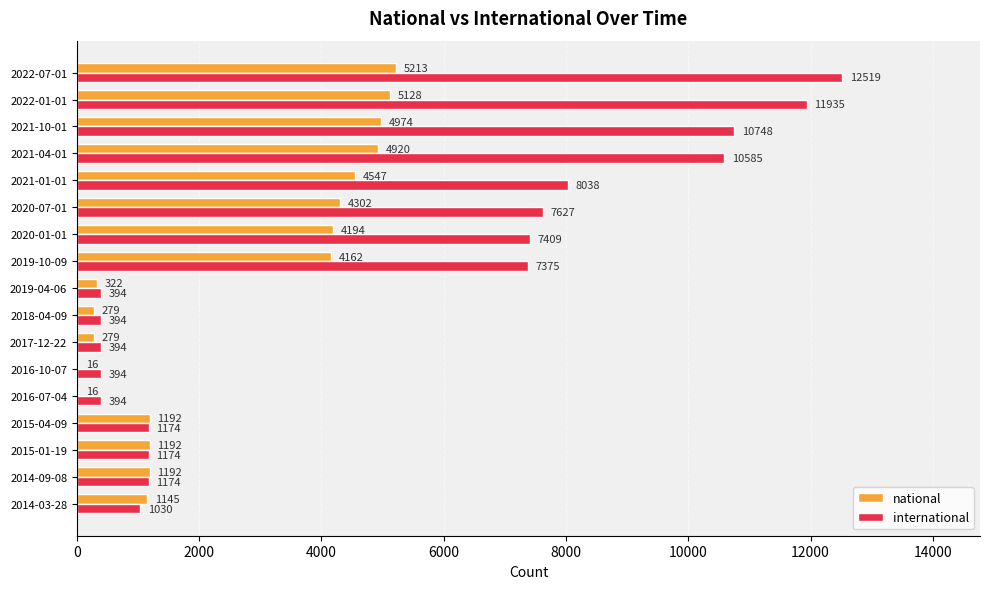

What is the sum of all international values?

82758